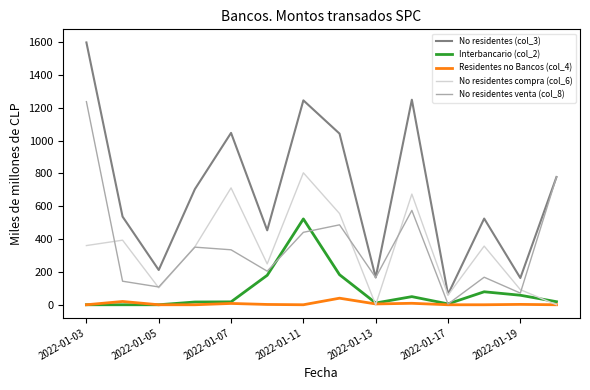

Which series has the largest range (max minus min)?

No residentes (col_3)